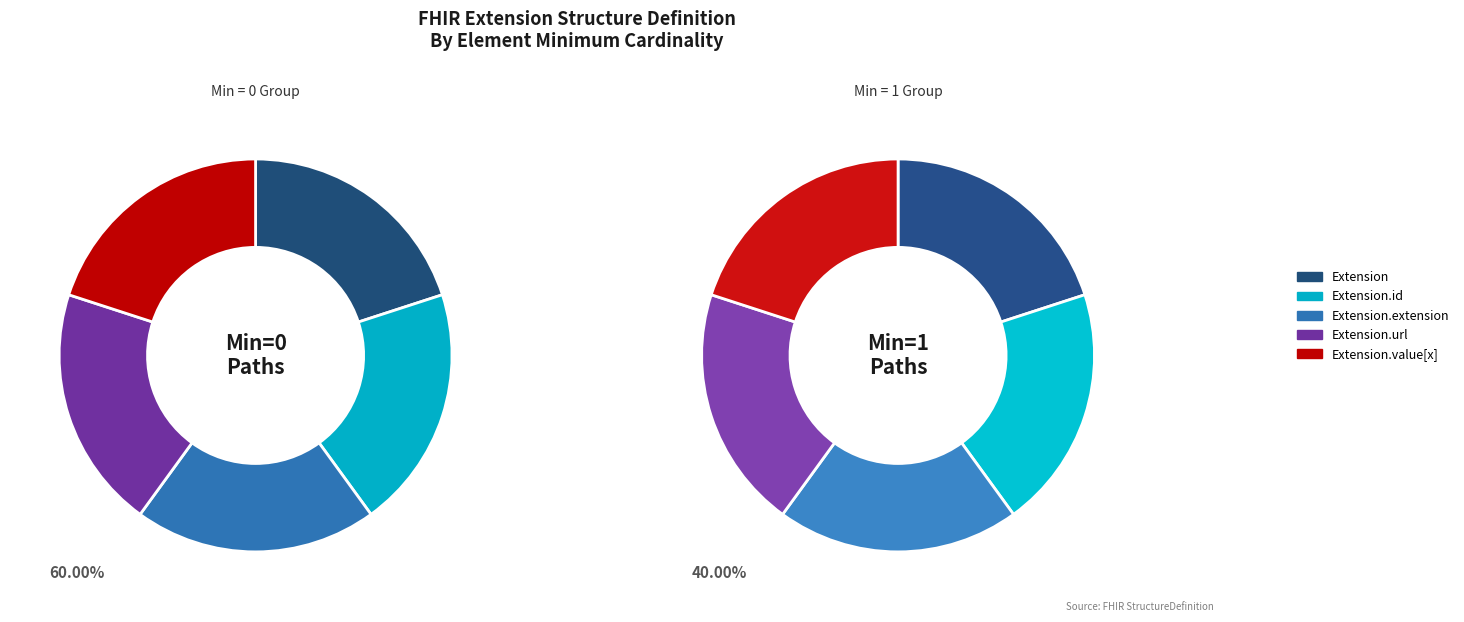

To the nearest percent, what is the average slice percentage?

20%